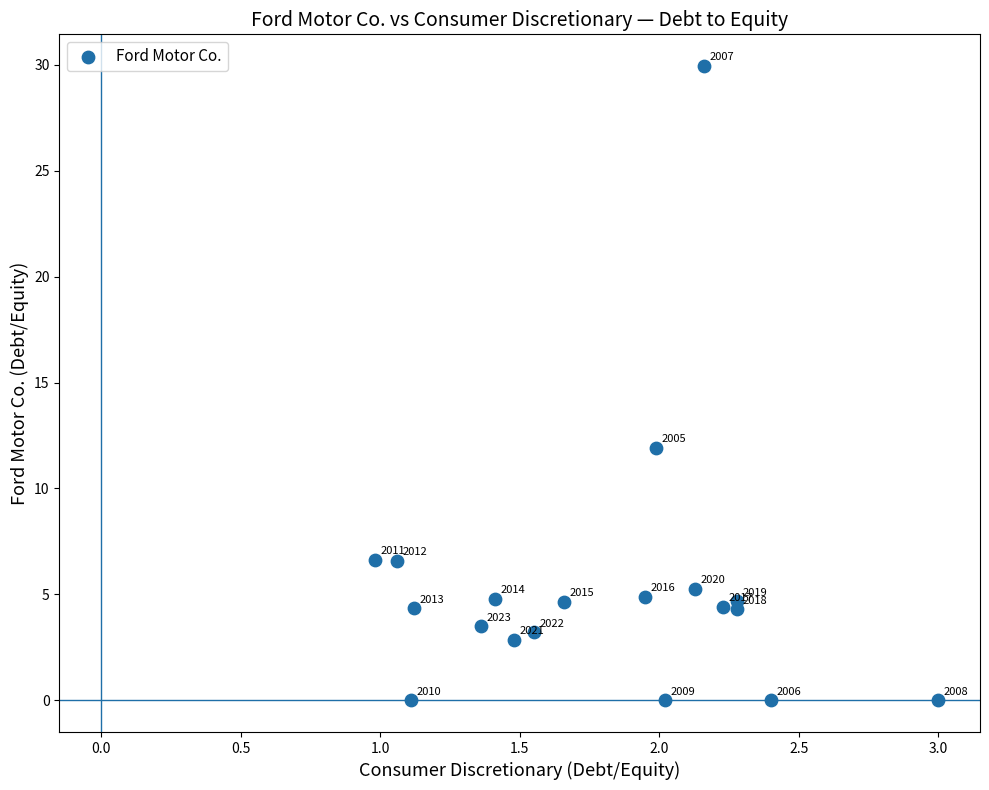

What Y value in the scatter plot is closest to 14?

11.9